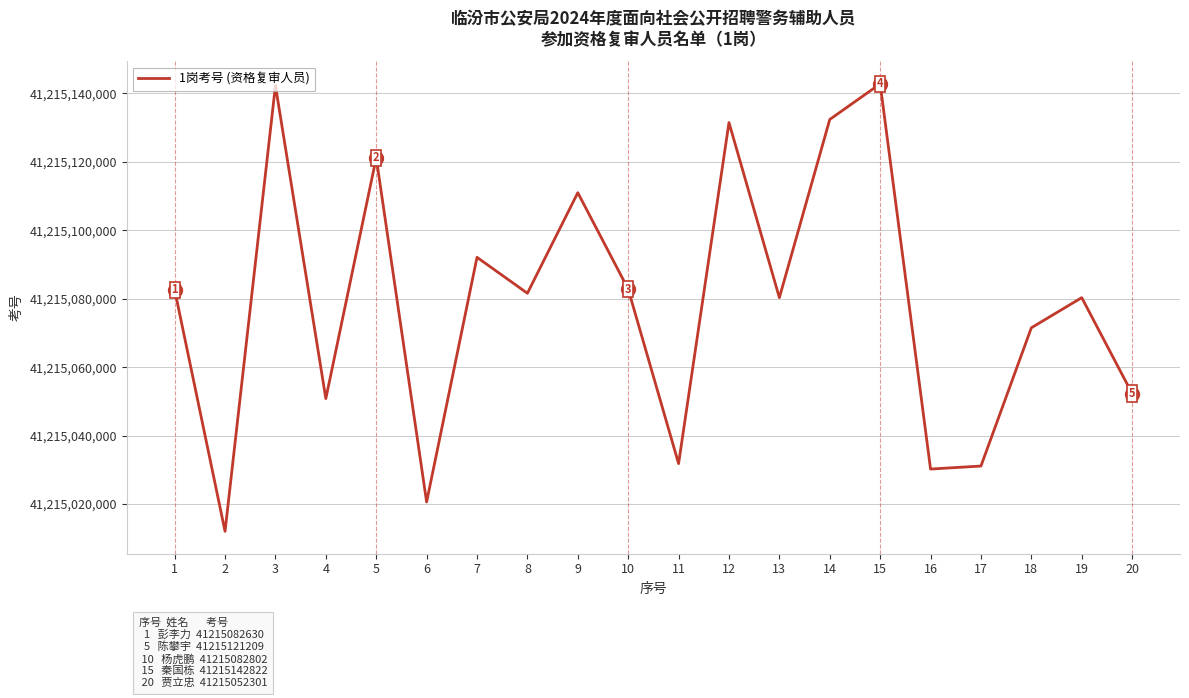

Where is the first local maximum?

3